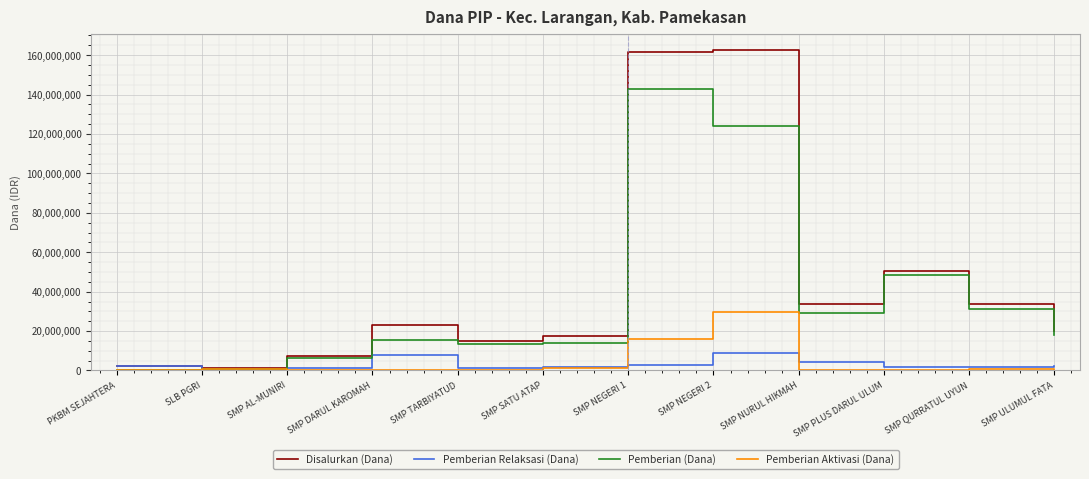

What is the approximate value of Disalurkan (Dana) at SMP DARUL KAROMAH, to the nearest 10?

23250000